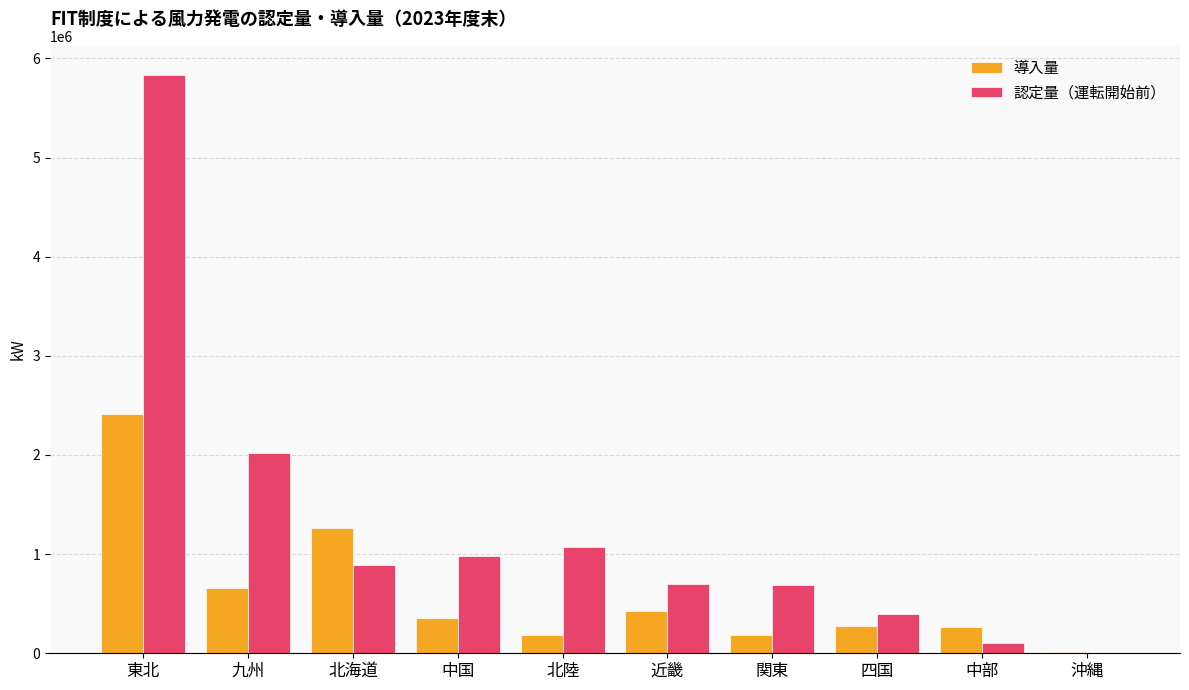

The value of 認定量（運転開始前） at 北海道 is 889467. True or false?

True